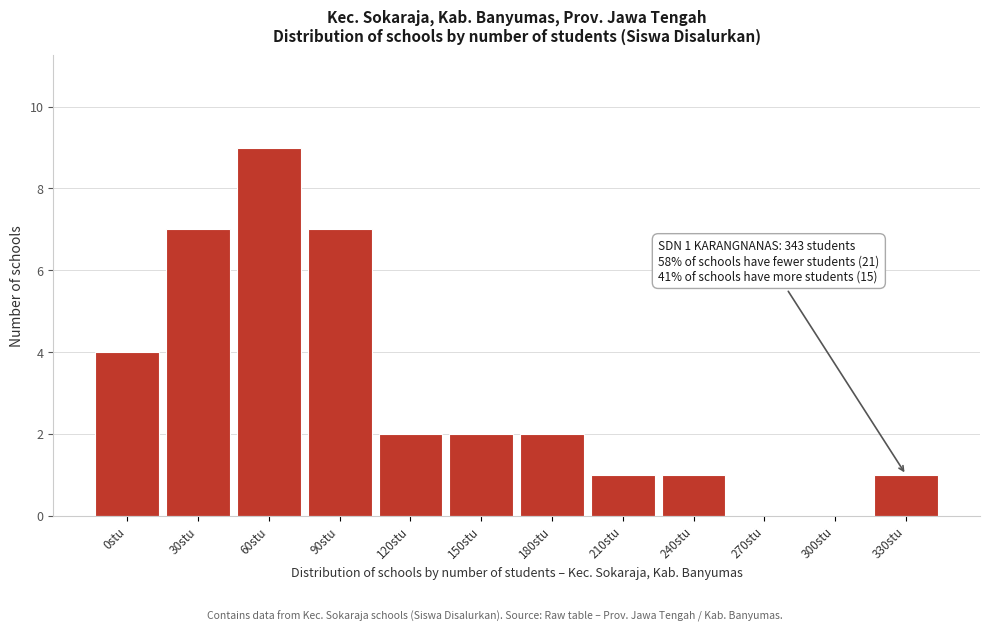

Reading right to left, what are all the values shown in this chart?

330stu=1	300stu=0	270stu=0	240stu=1	210stu=1	180stu=2	150stu=2	120stu=2	90stu=7	60stu=9	30stu=7	0stu=4